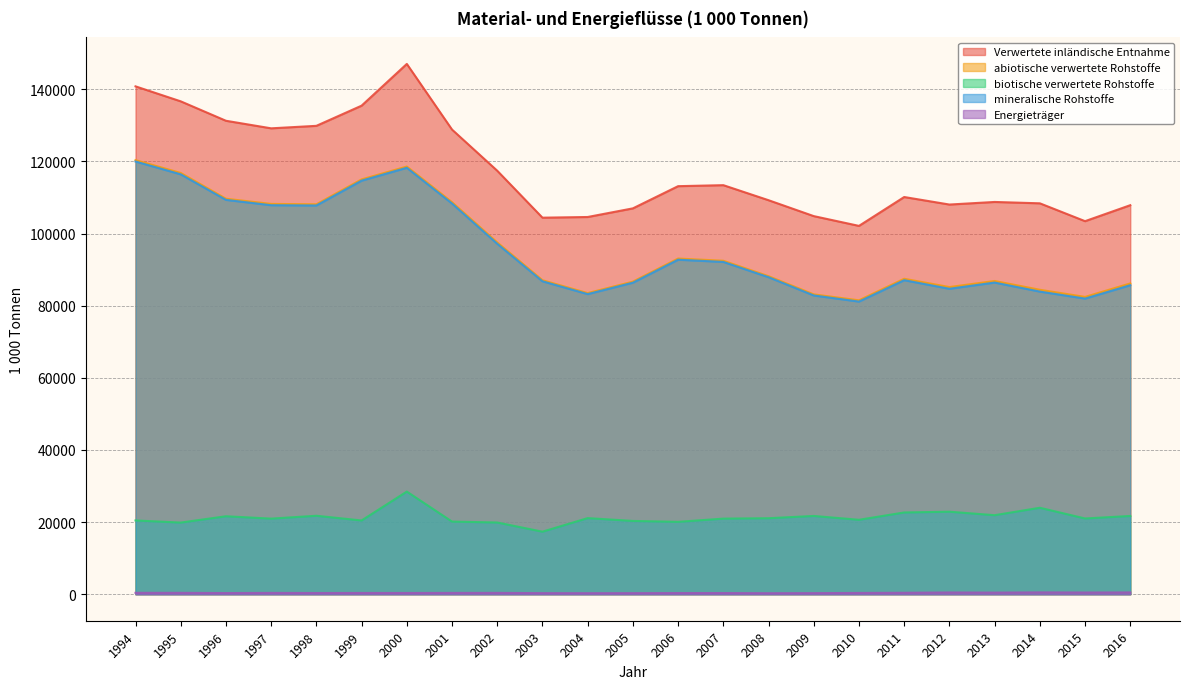

Rank the series at 2003 from lowest to highest value.

Energieträger, biotische verwertete Rohstoffe, mineralische Rohstoffe, abiotische verwertete Rohstoffe, Verwertete inländische Entnahme